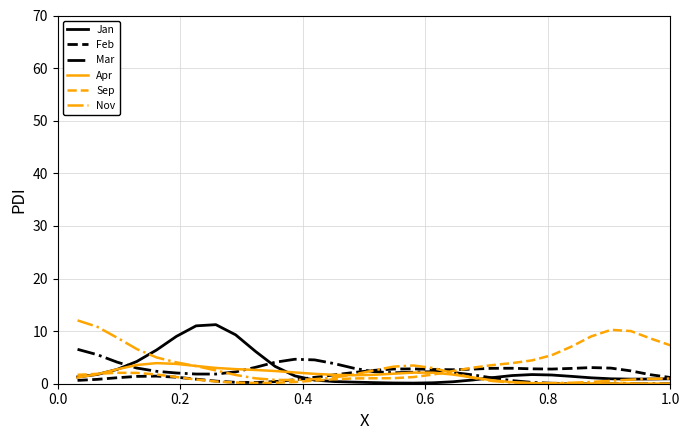

What is the highest value of the Sep series?

10.2